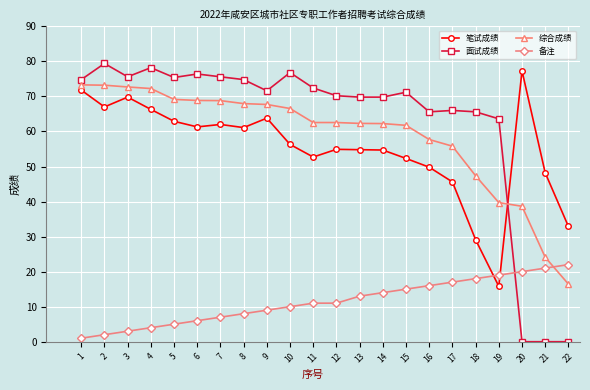

What is the highest value of the 笔试成绩 series?

77.3